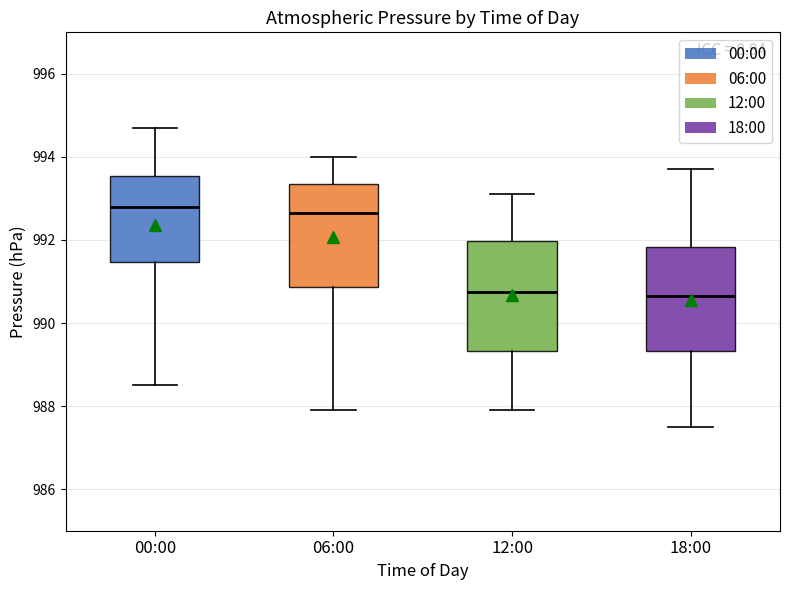

Reading left to right, transcribe this box plot: for each box, give where its median line is, the range the box spans, and where its two whiskers end, as read against the y-axis. The values are not printed on the chart, so give them approximately, as read against the axis.

00:00: median 992.8, box 991.4 to 993.6, whiskers 988.6 to 994.8
06:00: median 992.6, box 990.8 to 993.4, whiskers 988.0 to 994.0
12:00: median 990.8, box 989.4 to 992.0, whiskers 988.0 to 993.2
18:00: median 990.6, box 989.4 to 991.8, whiskers 987.6 to 993.8